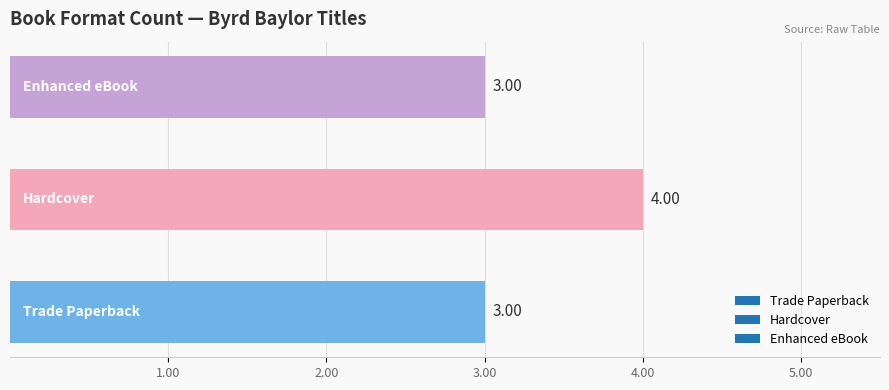

What is the sum of all values?

10